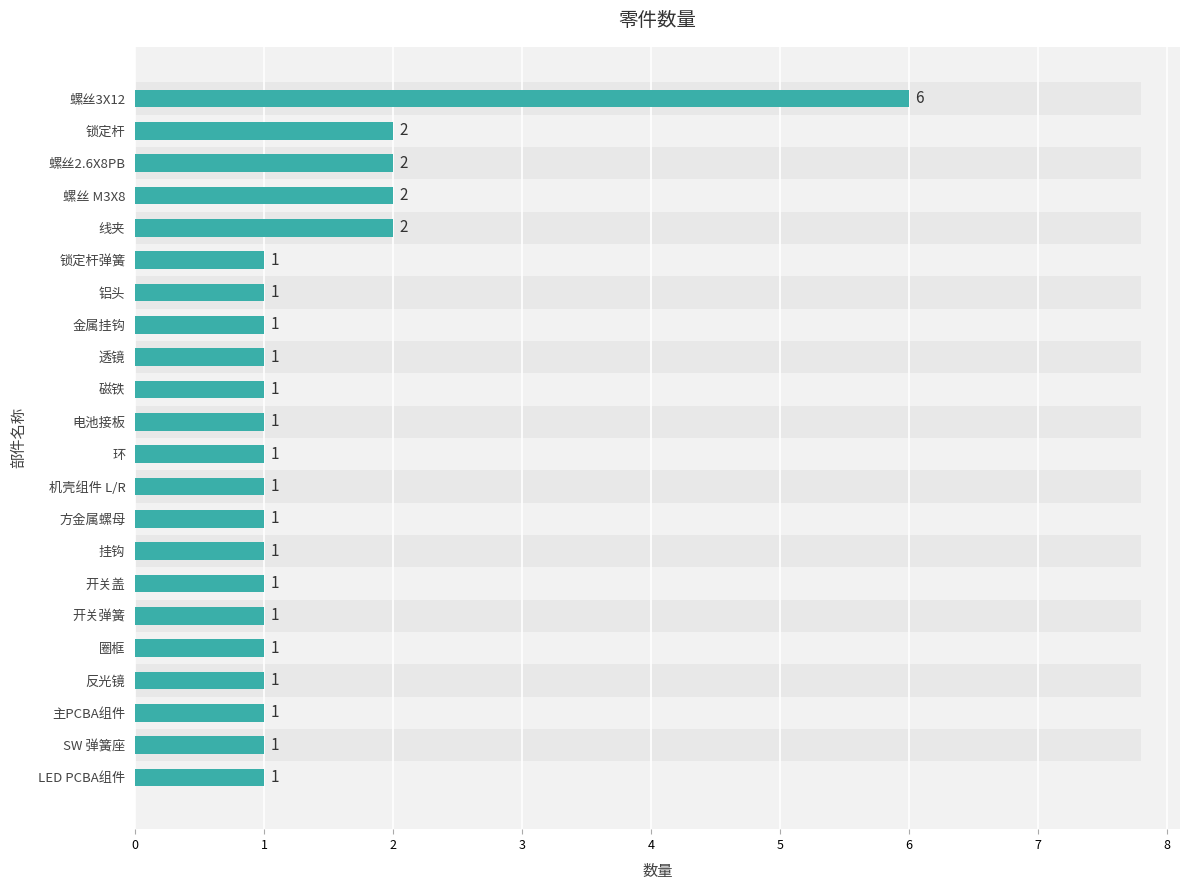

What is the maximum value shown in the chart?

6